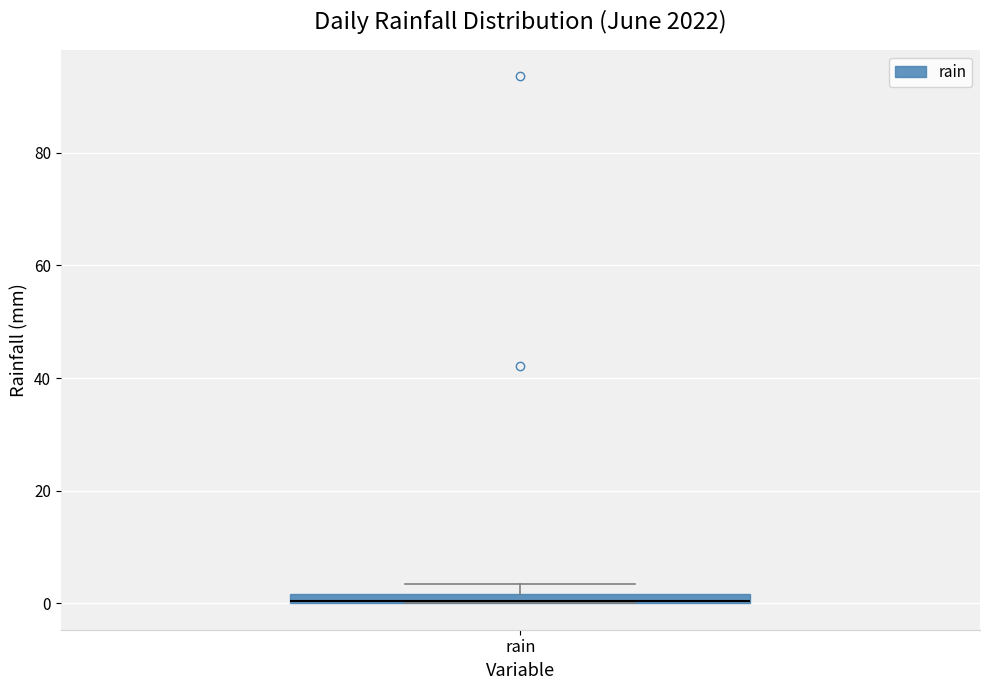

Where is the upper edge of the box for rain on the y-axis? The values are not printed on the chart, so give them approximately, as read against the axis.

2